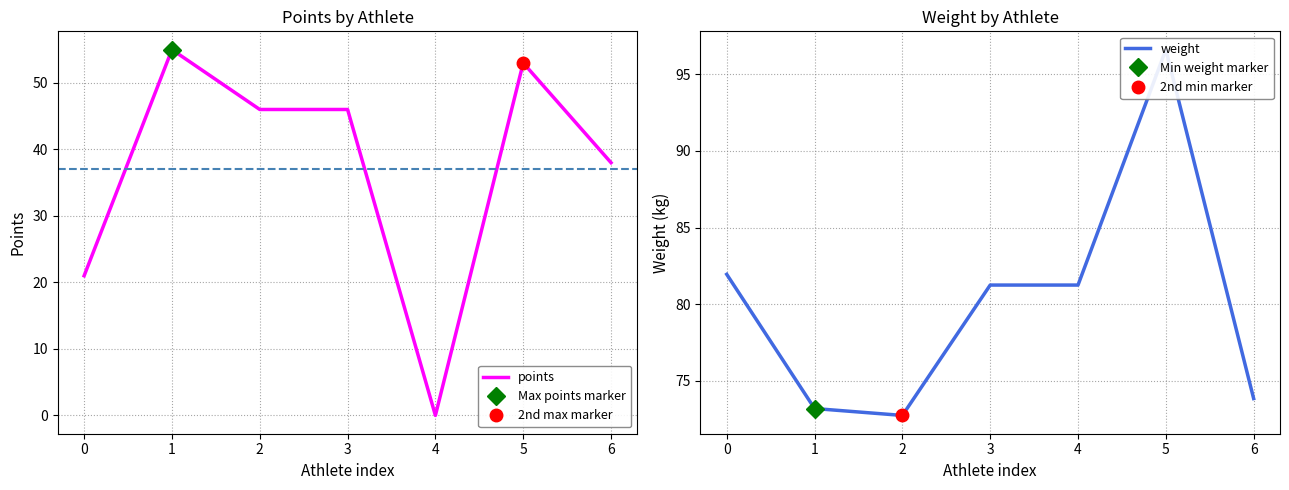

Which category has the highest value in the weight series?

5